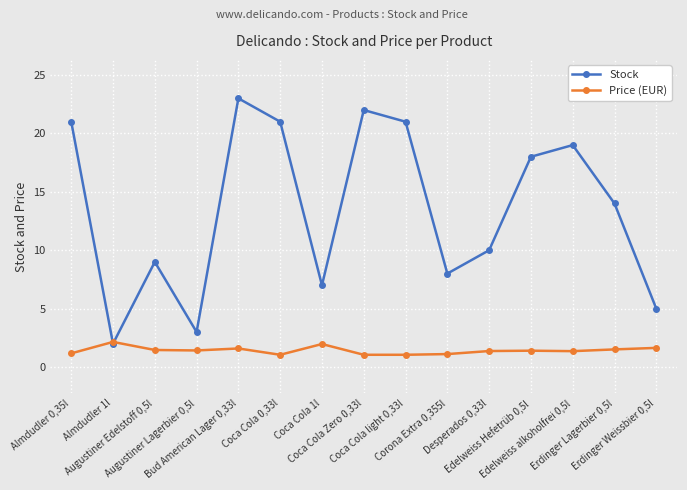

What position from the right is Desperados 0,33l?

5